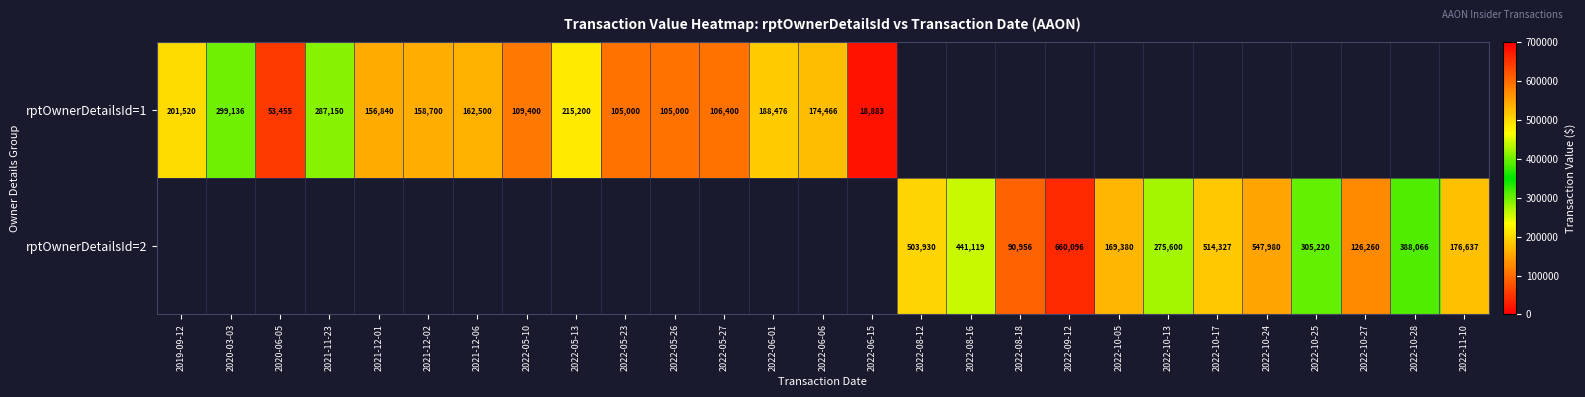

Count the number of data series in this chart.

2